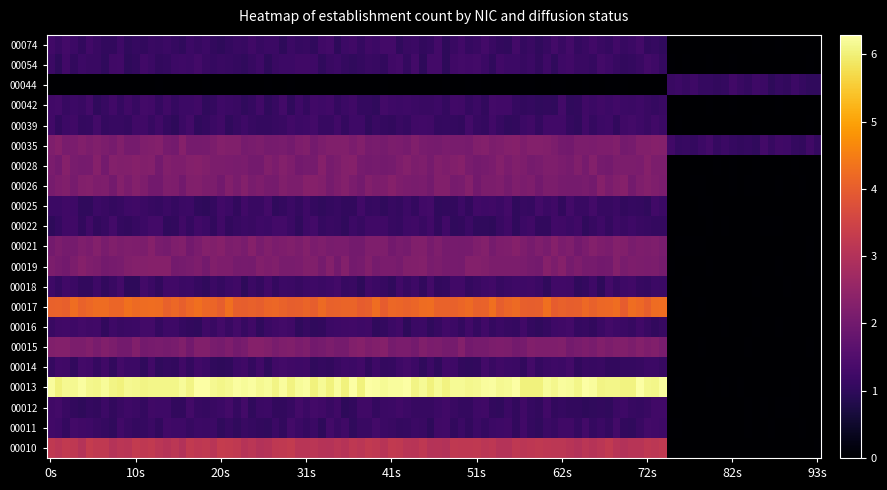

Which series has the widest spread of values?

00013